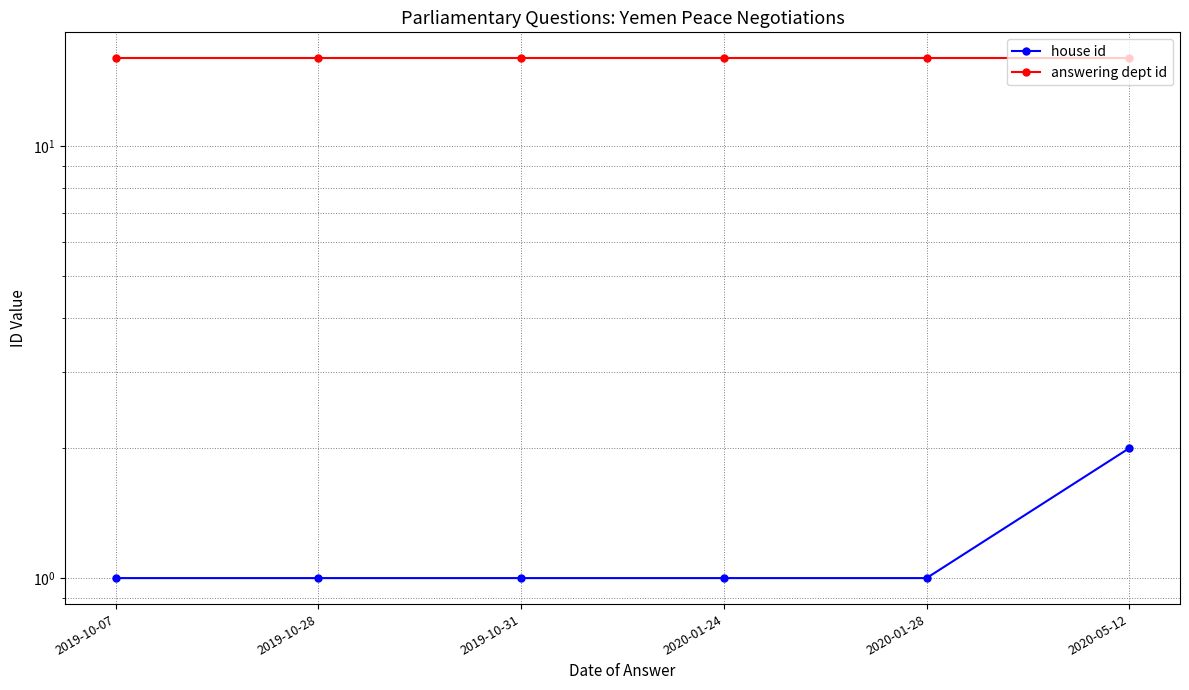

True or false: answering dept id has a value of 16 at 2020-05-12.

True